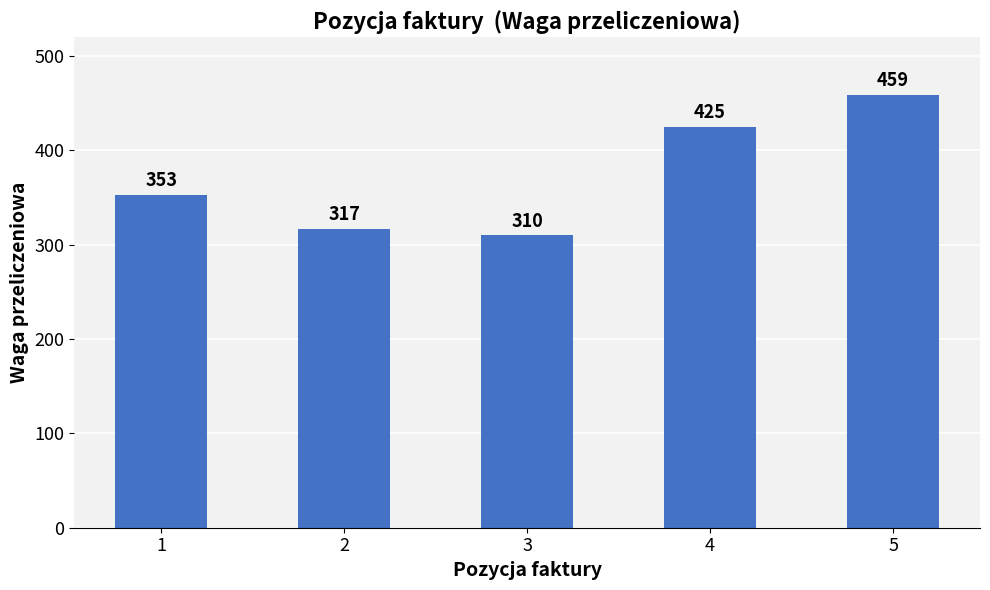

The value at 1 is 353. True or false?

True